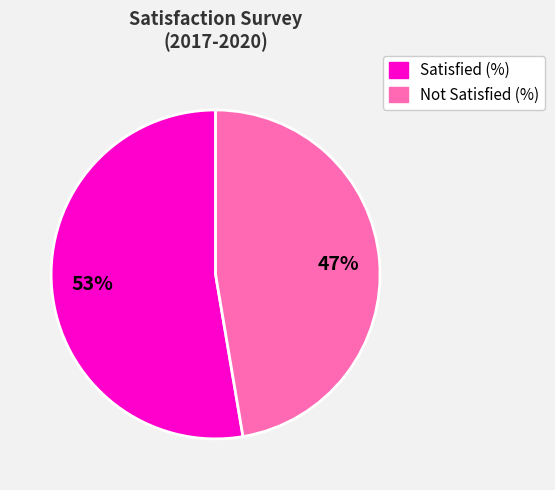

Rank the categories by value from highest to lowest.

Satisfied (%), Not Satisfied (%)